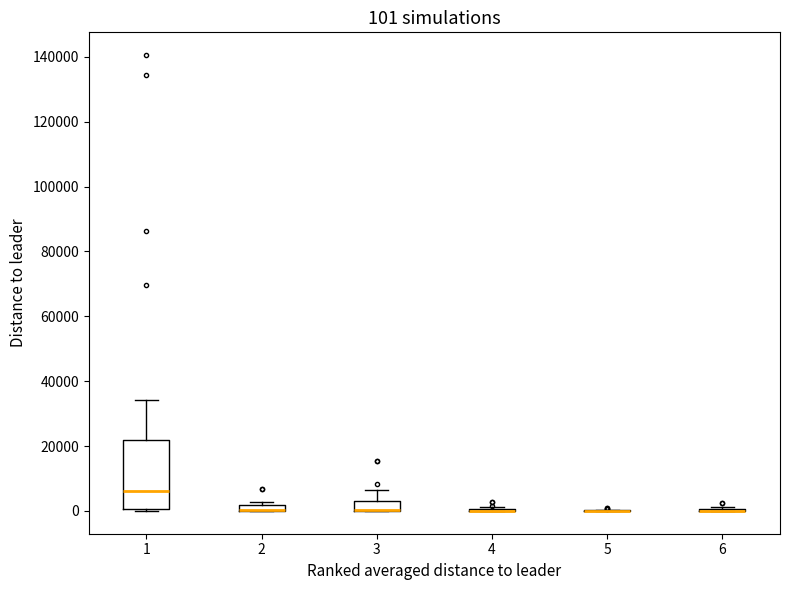

Comparing the boxes themselves (not the whiskers), which one is the tallest?

1